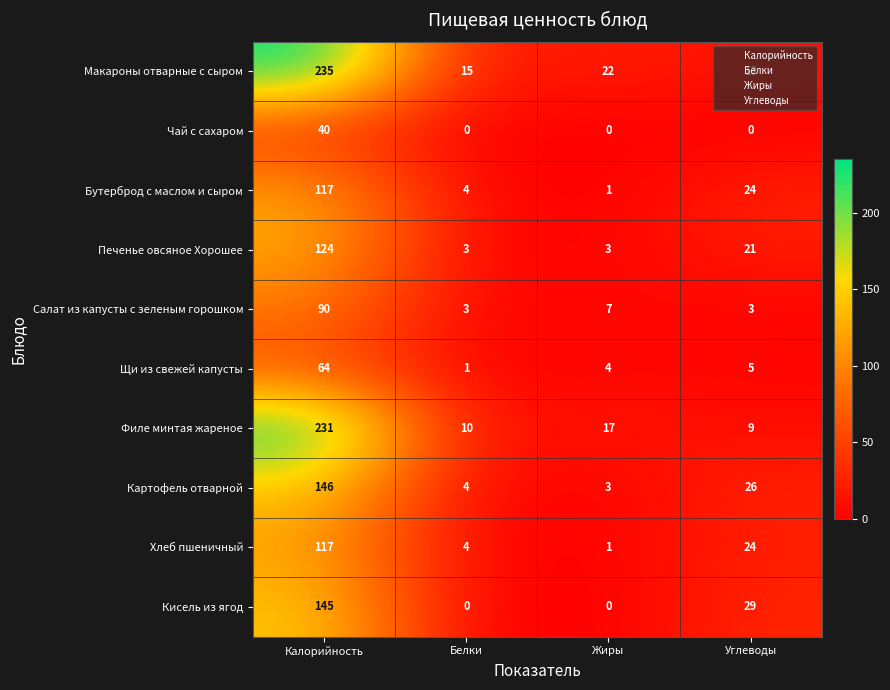

Which series changed the most between Жиры and Углеводы?

Кисель из ягод